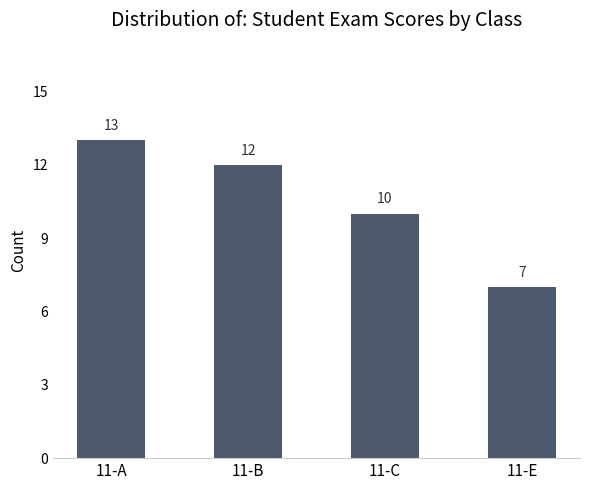

Where is the data nearest to the value 10?

11-C